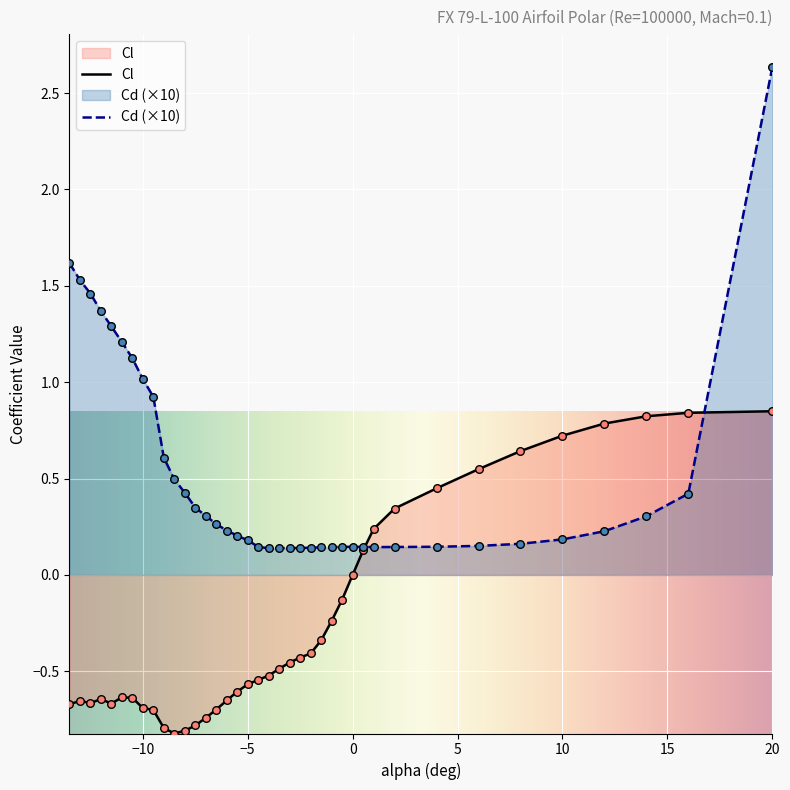

Which series has the largest total across all categories?

Cd (×10)